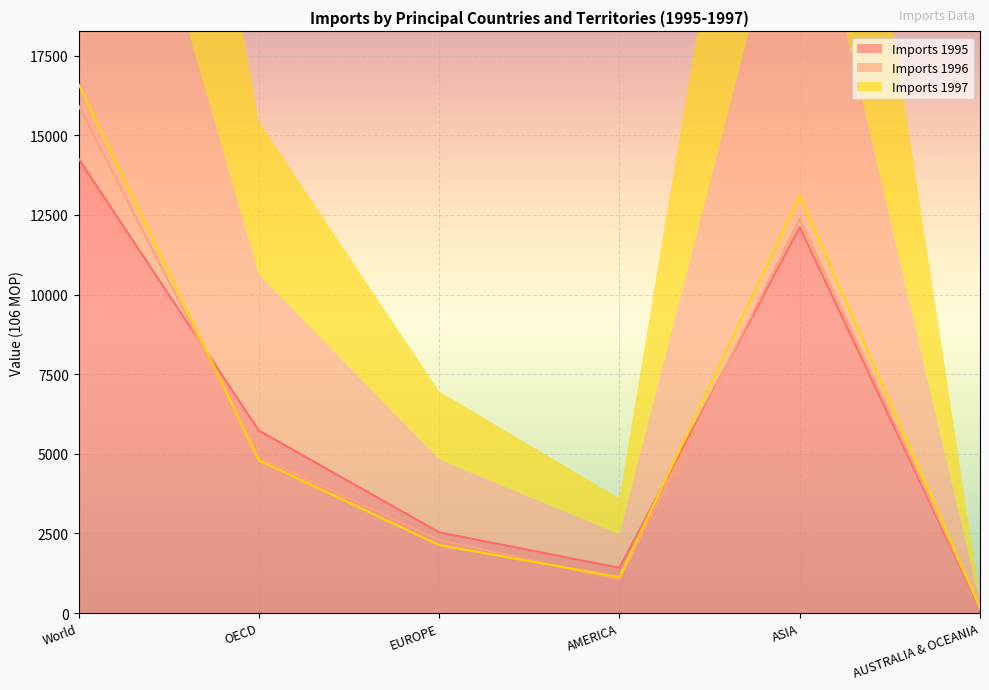

What is the highest value of the Imports 1996 series?

15931